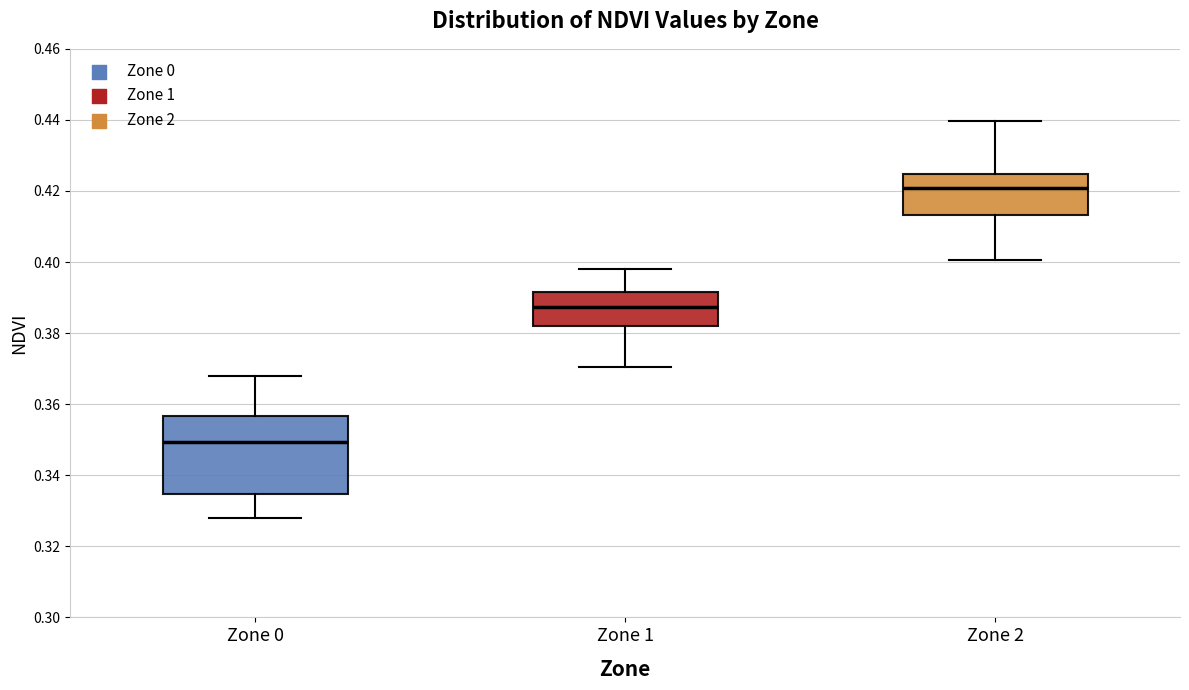

Comparing the boxes themselves (not the whiskers), which one is the tallest?

Zone 0